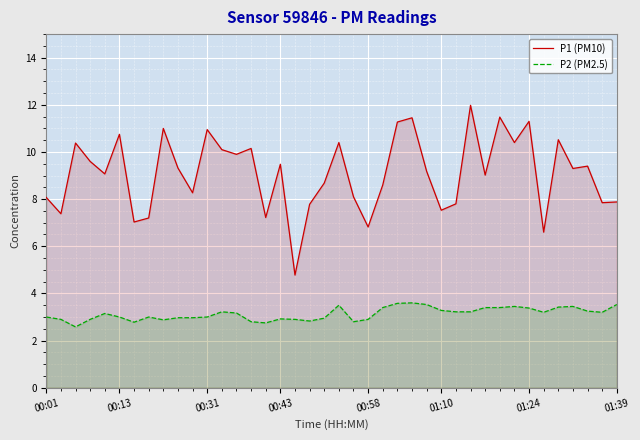

At which category does the chart reach its peak across all series?

29